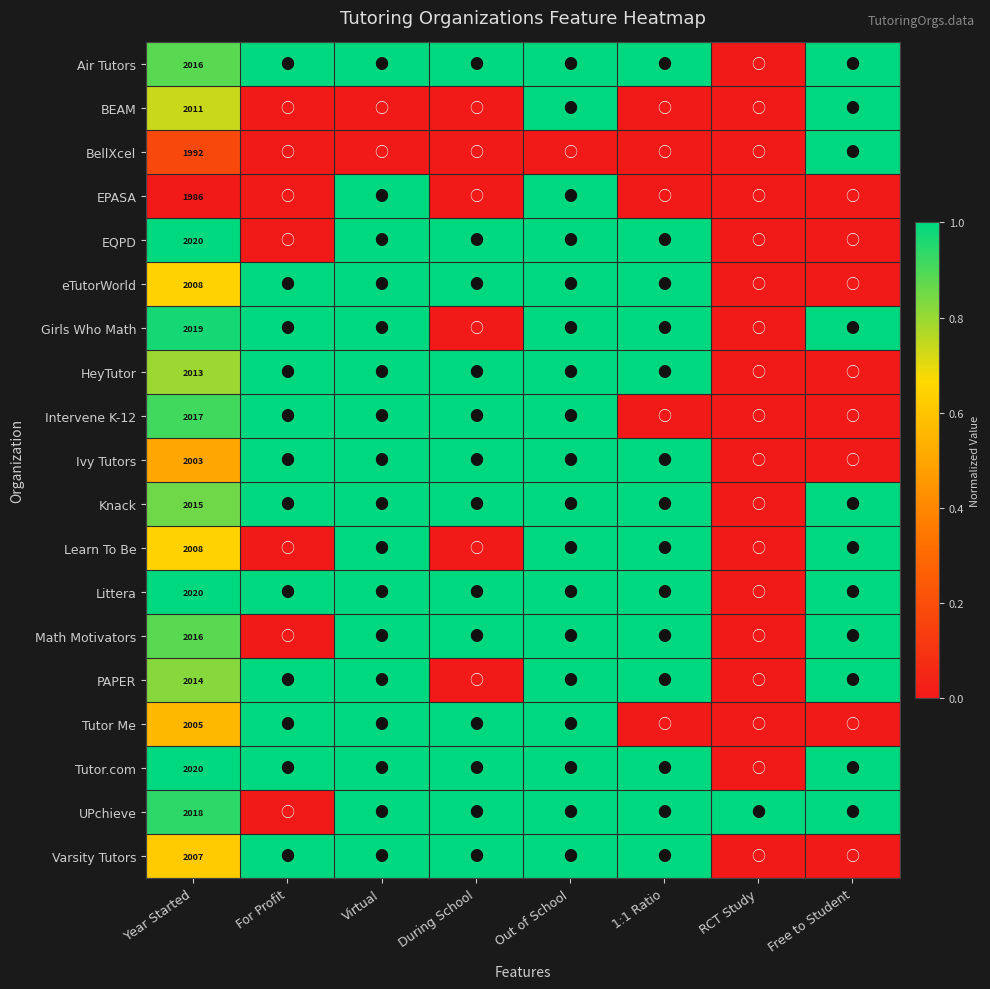

What is the difference between the maximum and second lowest values in the Varsity Tutors series?

1.0